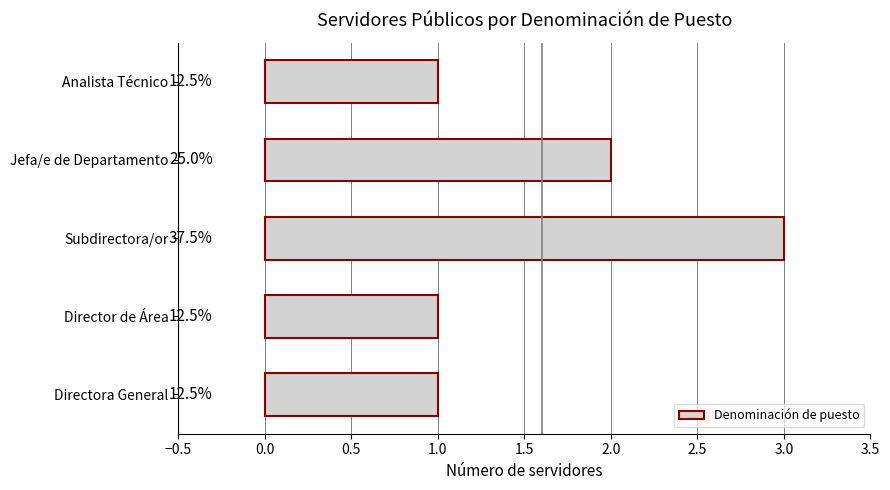

Are the bars horizontal?

Yes